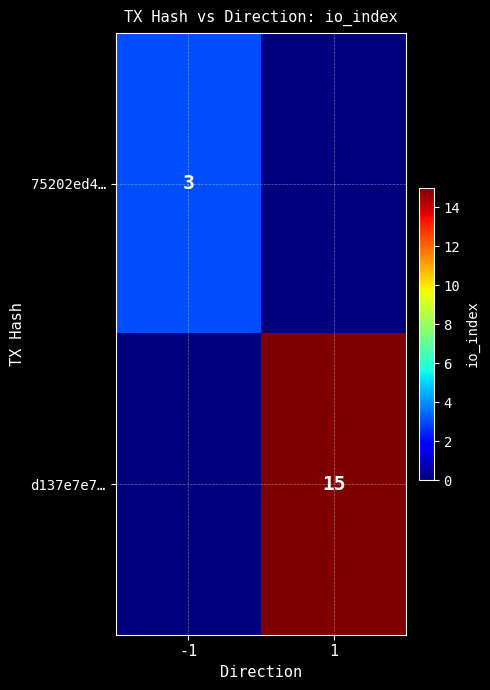

How many series are shown in this chart?

2